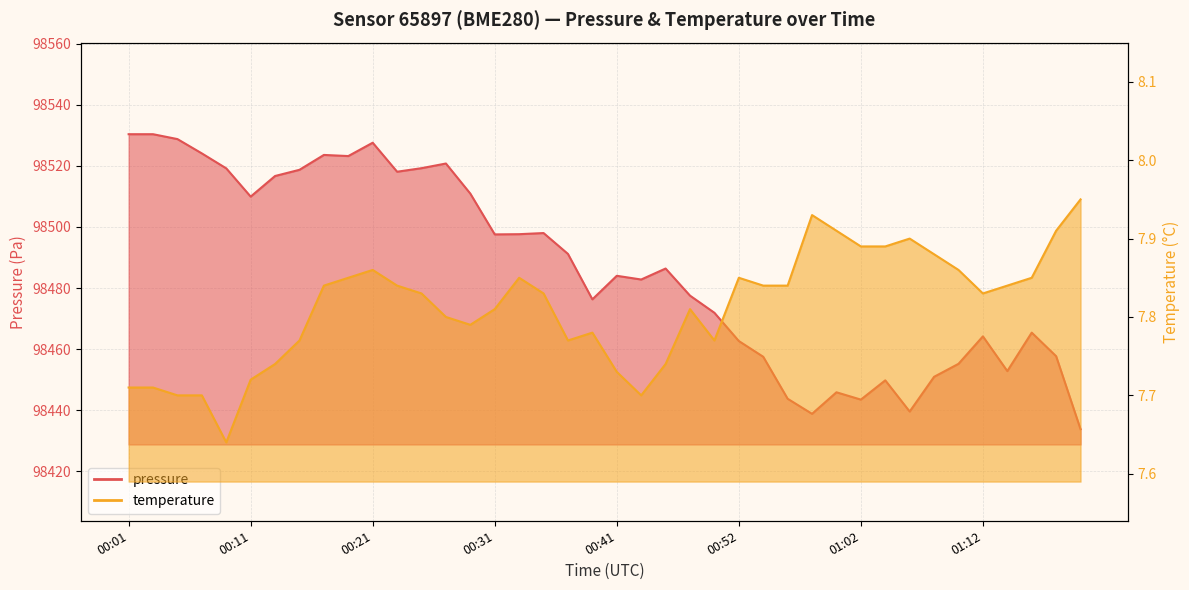

True or false: pressure and temperature intersect in this chart.

False